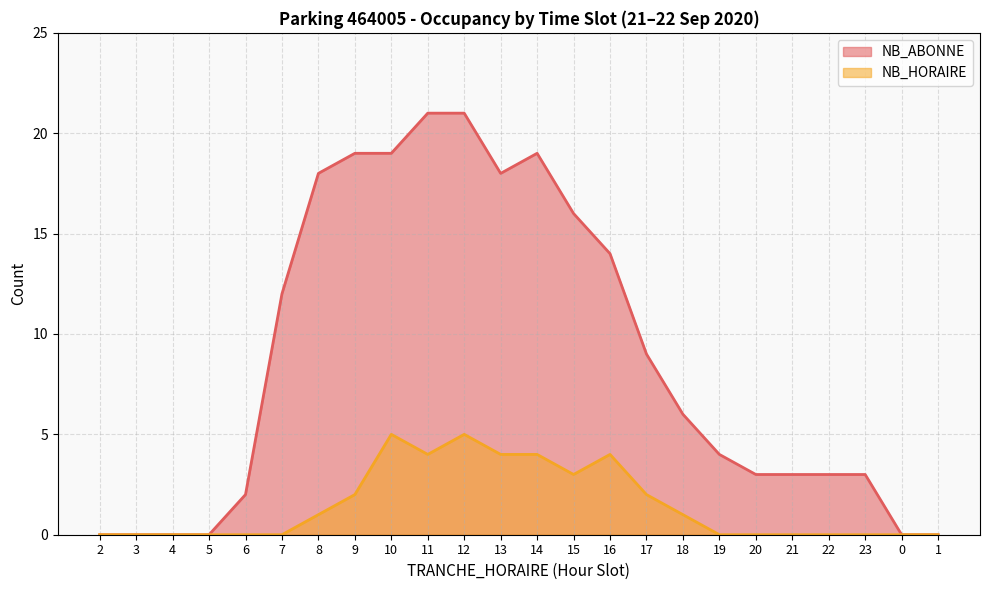

True or false: NB_HORAIRE has more than 0 interior local peaks.

True